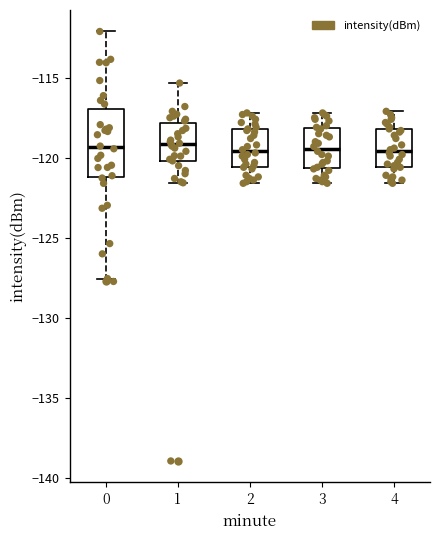

Where does the upper whisker of the box at x = 3 end on the y-axis? The values are not printed on the chart, so give them approximately, as read against the axis.

-117.0